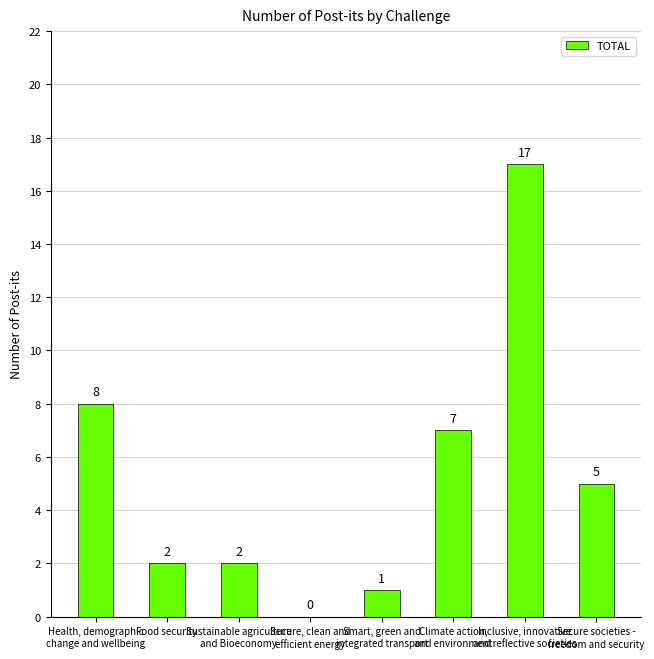

What is the sum of all values?

42